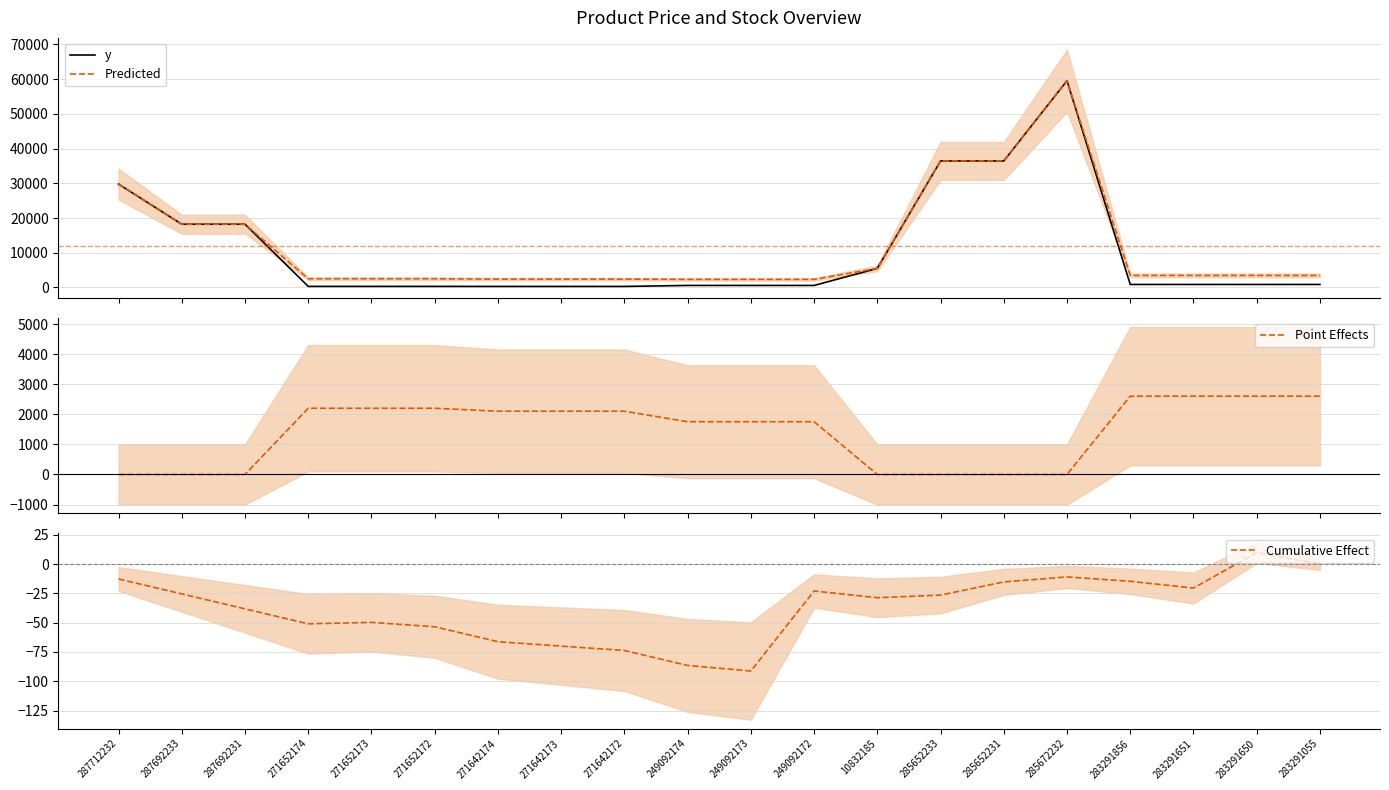

Which series has the widest spread of values?

y